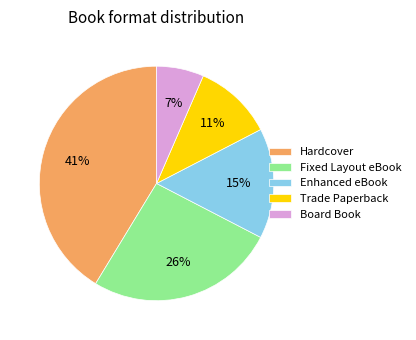

What percentage is the Enhanced eBook slice, to the nearest percent?

15%